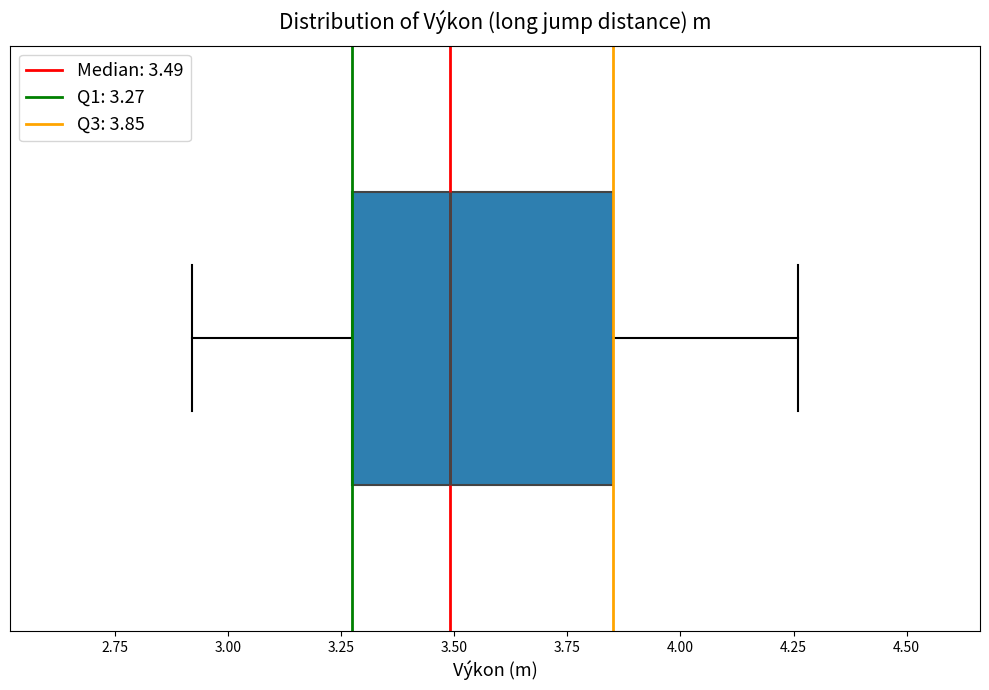

Transcribe this box plot: give where the median line is, the range the box spans, and where the two whiskers end, as read against the x-axis. The values are not printed on the chart, so give them approximately, as read against the axis.

median 3.50, box 3.30 to 3.85, whiskers 2.90 to 4.25